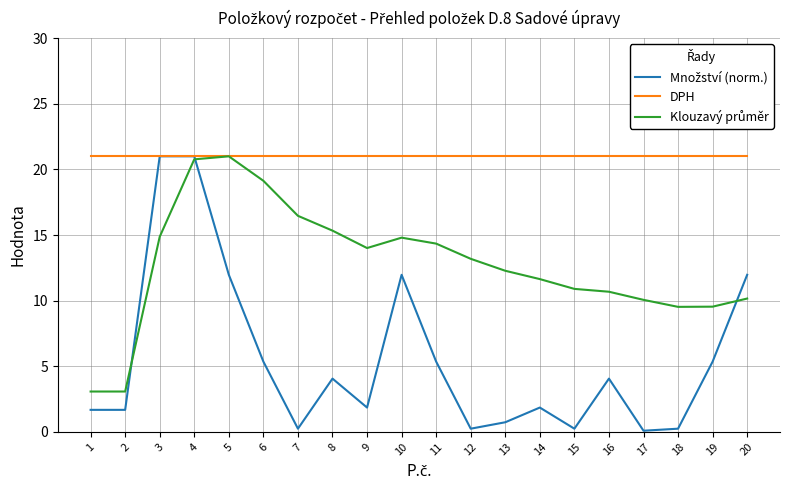

What is the maximum value shown in the chart?

21.0